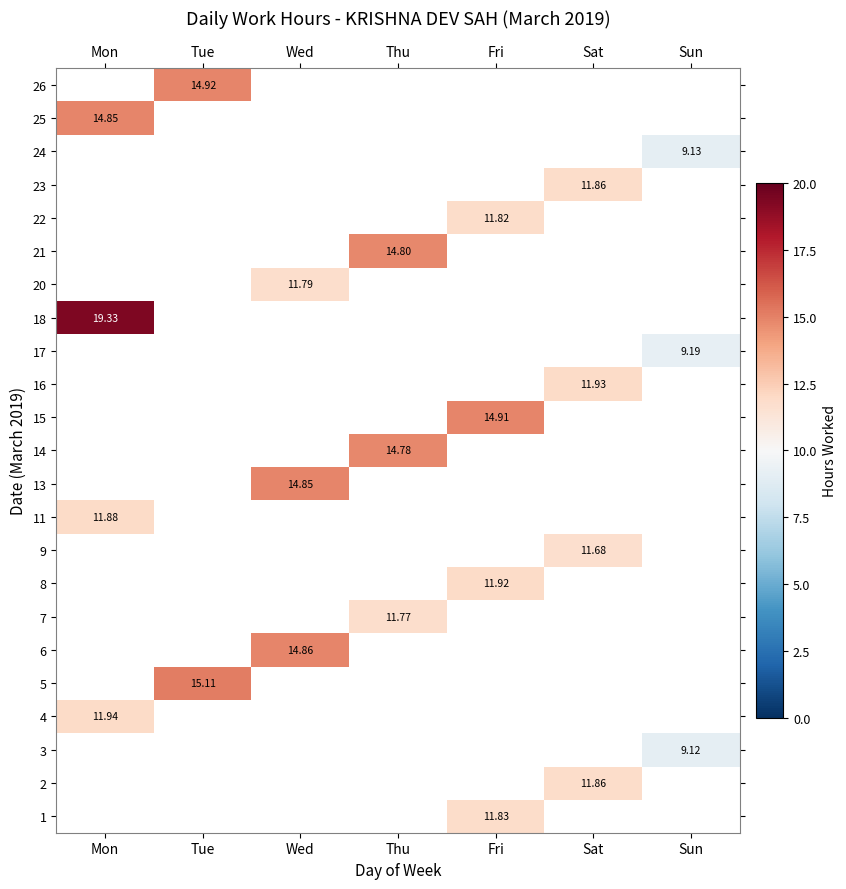

How many data points in 14 are above 14?

1